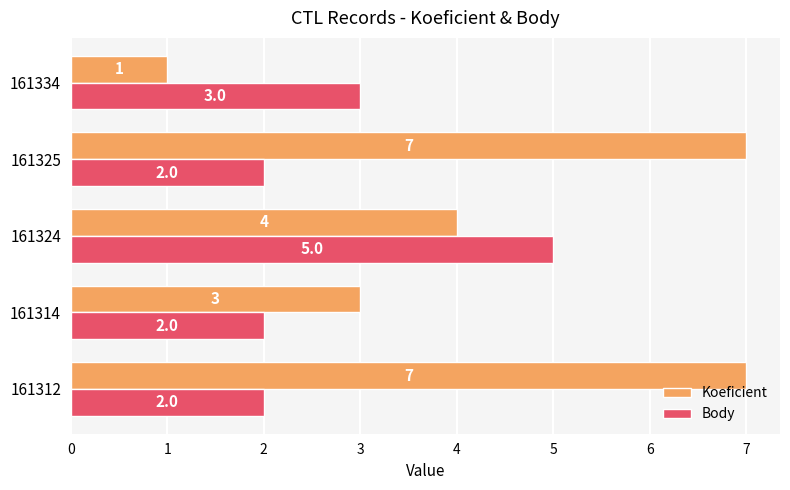

Is it true that Koeficient equals 1 at 161334?

True